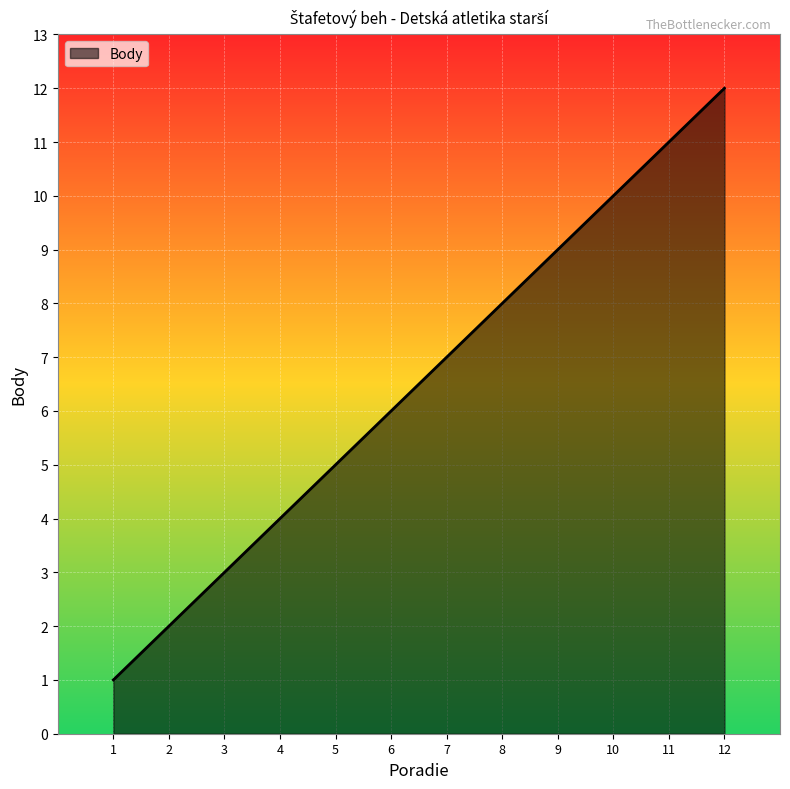

What is the ratio of the value at 2 to the value at 5?

0.4